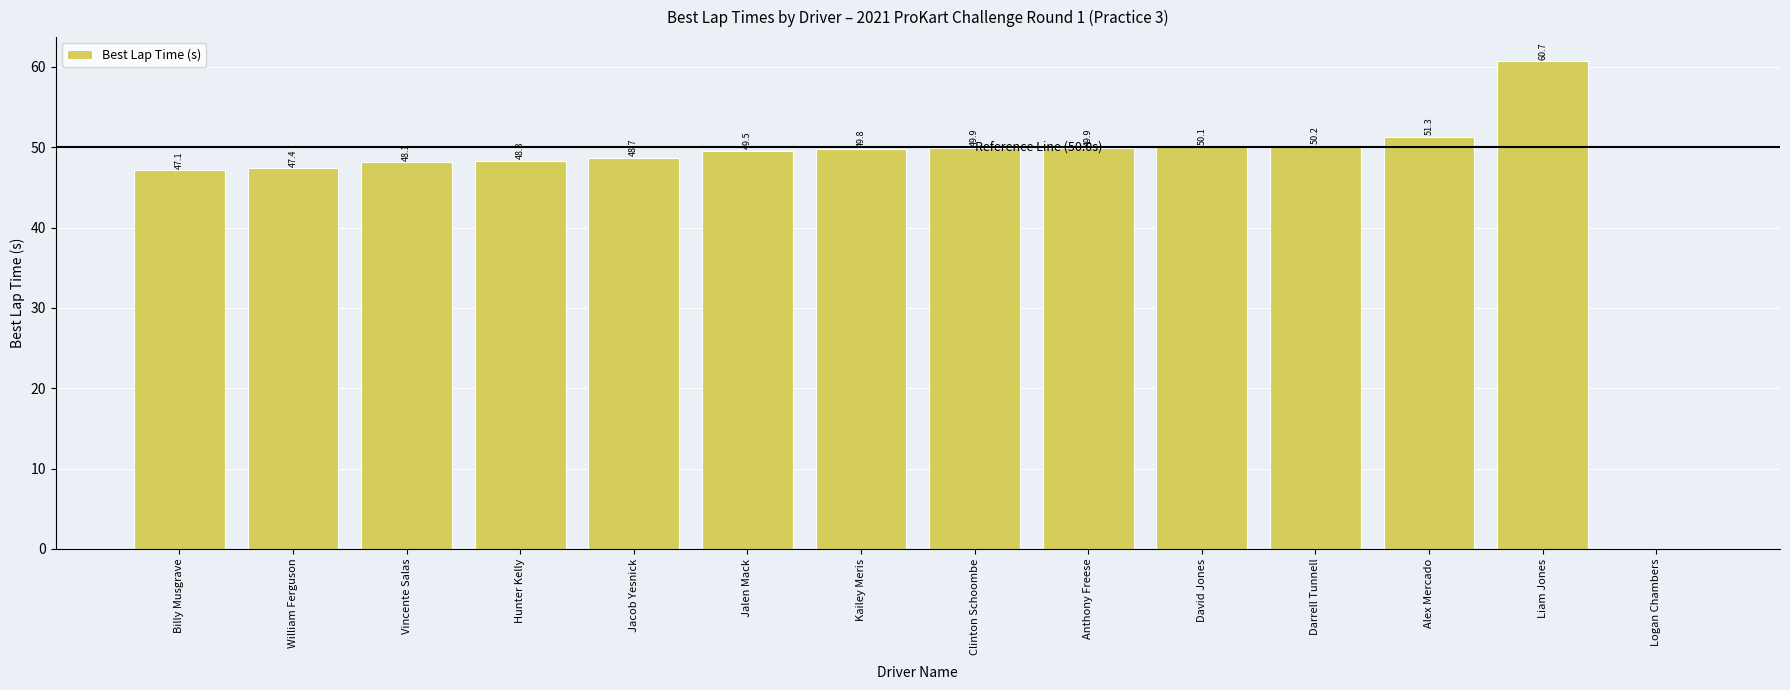

Does the chart contain stacked bars?

No